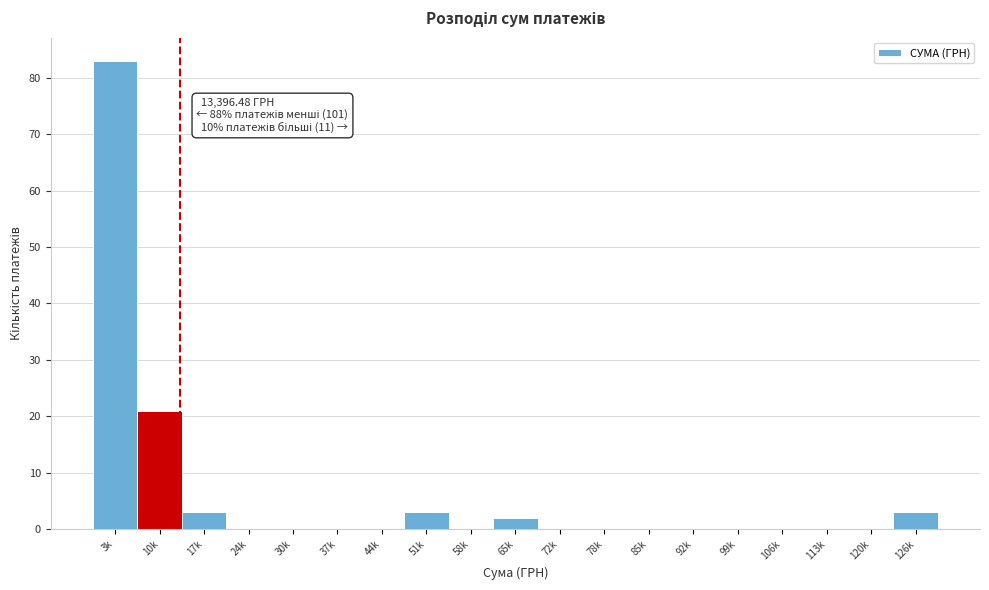

Reading left to right, list all the values displayed in this chart.

3k=83	10k=21	17k=3	24k=0	30k=0	37k=0	44k=0	51k=3	58k=0	65k=2	72k=0	78k=0	85k=0	92k=0	99k=0	106k=0	113k=0	120k=0	126k=3